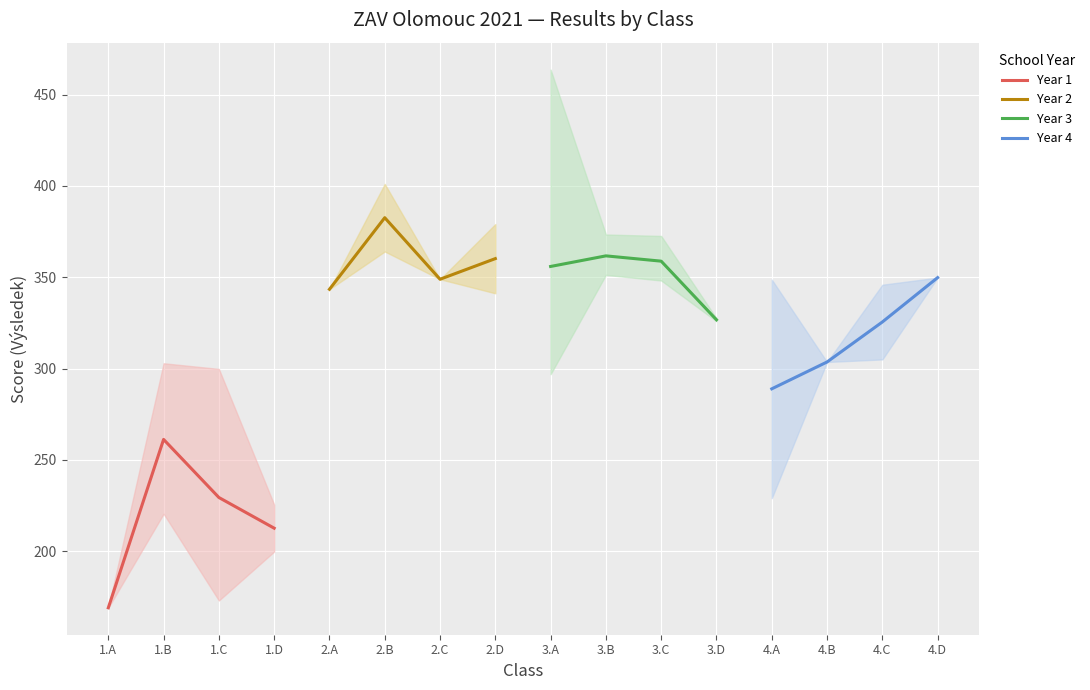

At which label does Year 1 reach its peak?

1.B